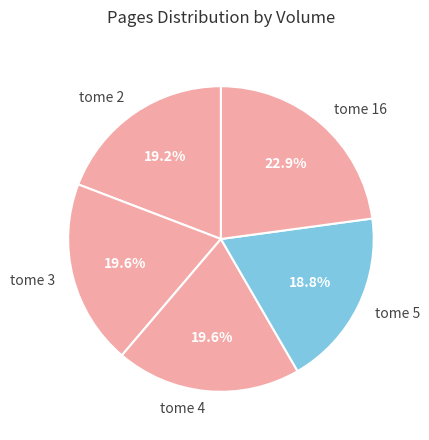

The tome 16 slice represents 34% of the pie. True or false?

False